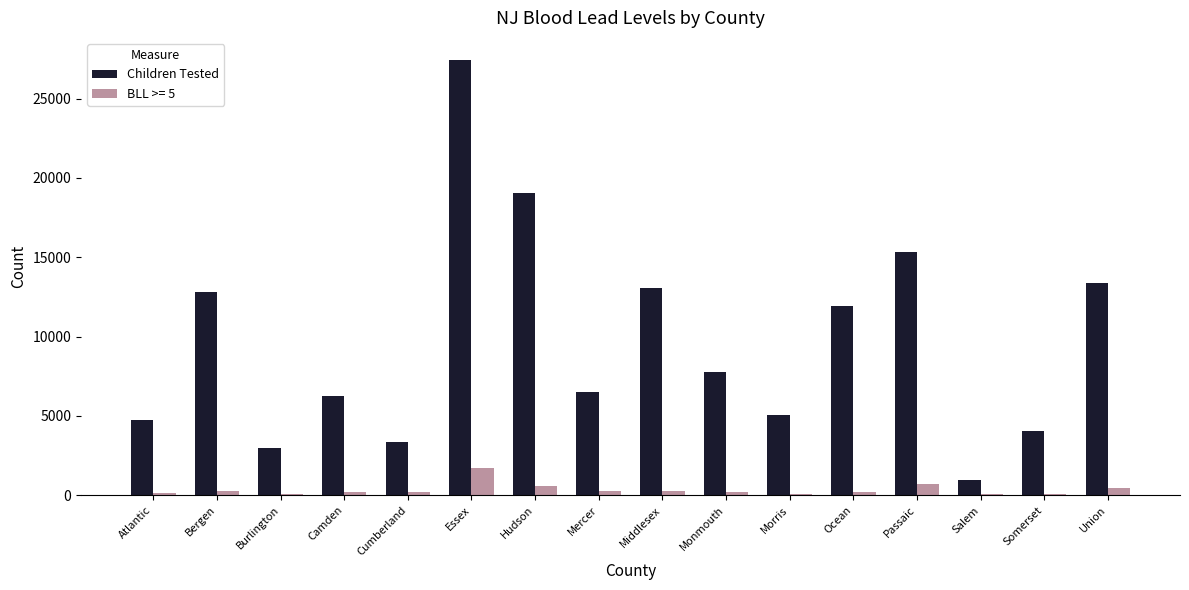

Which series changed the most between Essex and Hudson?

Children Tested